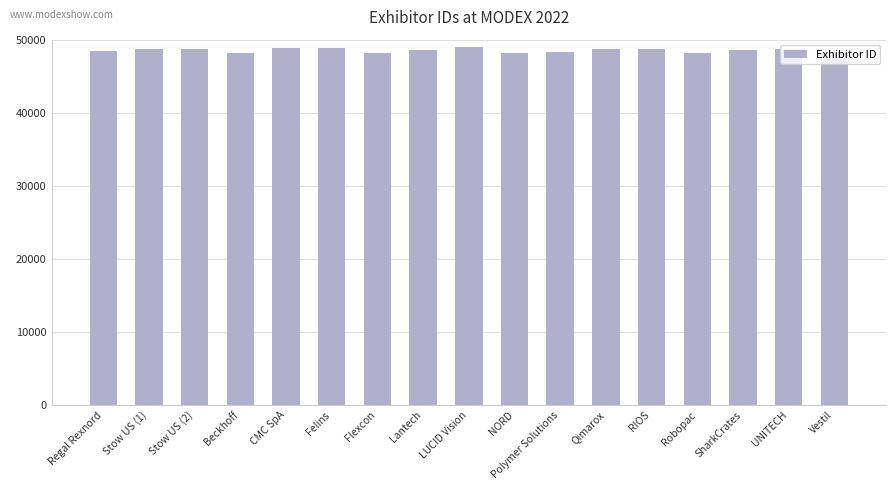

Is it true that the value at Qimarox is 72208?

False